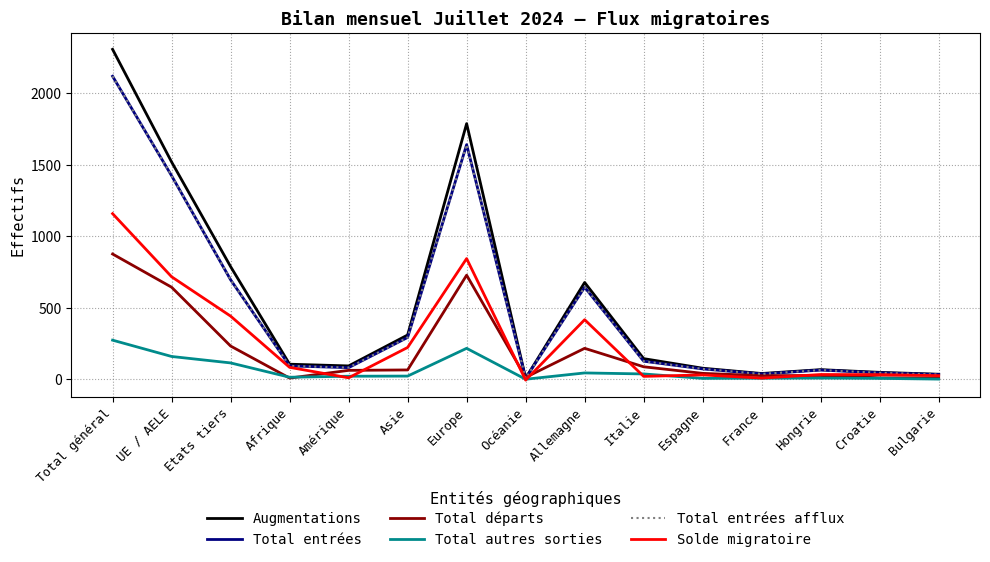

Does the chart display data point markers on the line(s)?

No